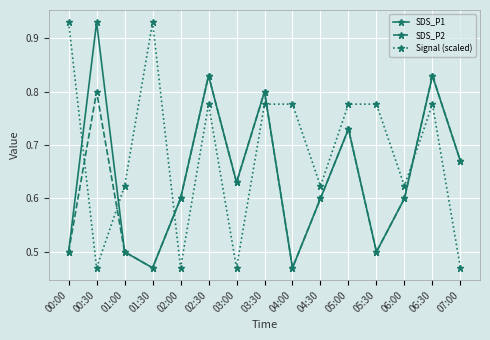

In SDS_P1, how many points are higher than both neighbors (excluding endpoints)?

5